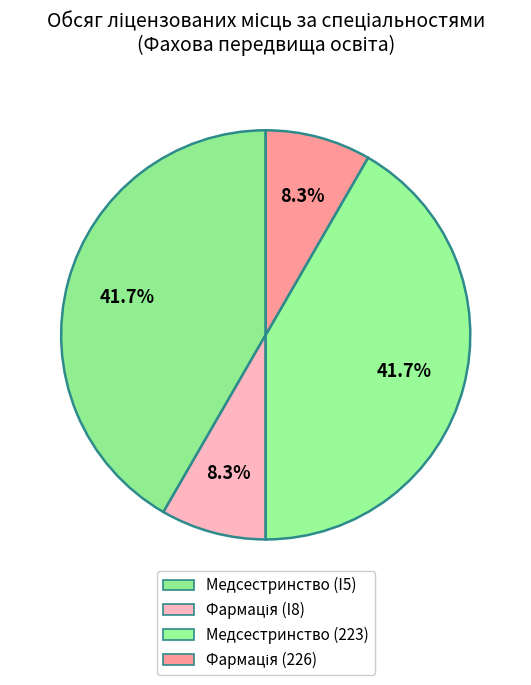

How many segments does this pie chart have?

4